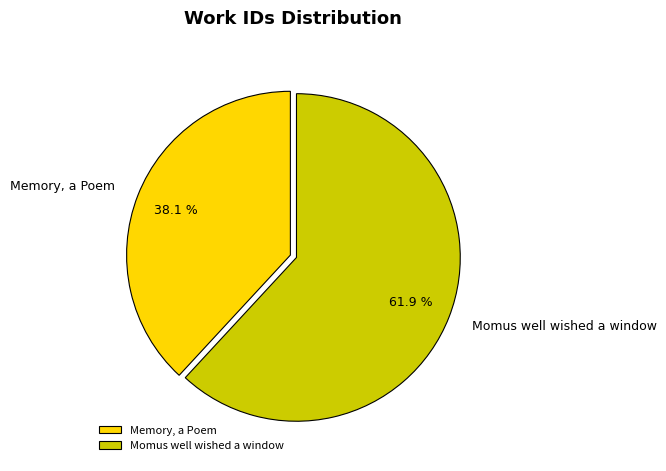

Which has a higher value, Memory, a Poem or Momus well wished a window?

Momus well wished a window